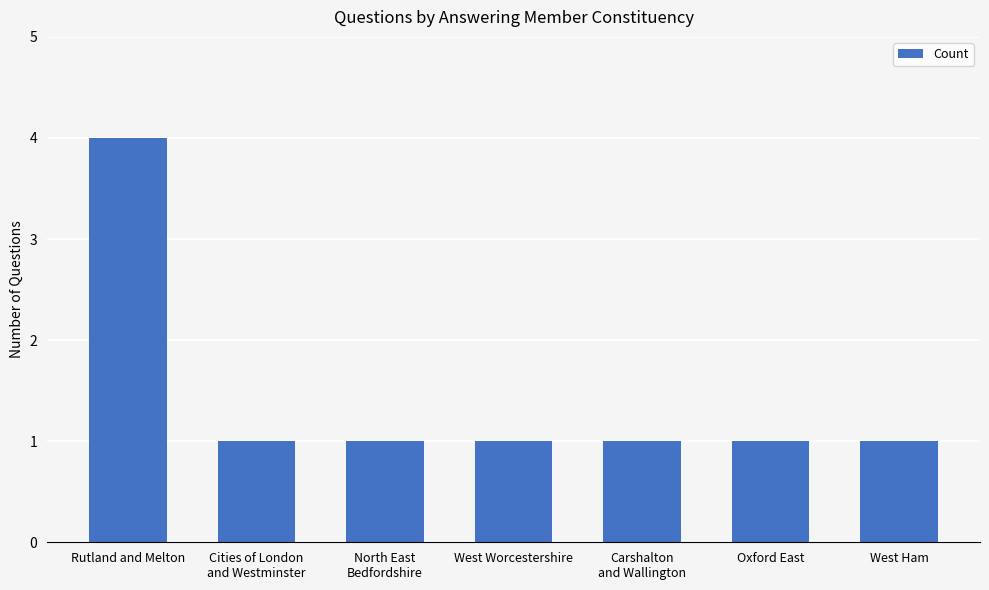

What is the label of the 7th bar from the left?

West Ham